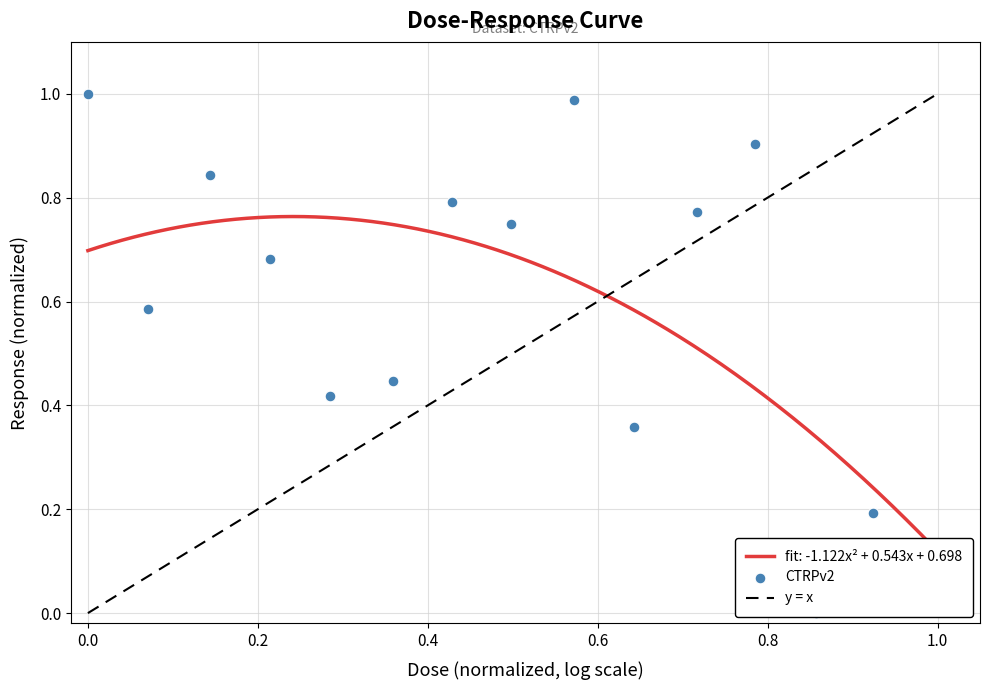

What is the change in value from 0.0061 to 25.0?

-0.8